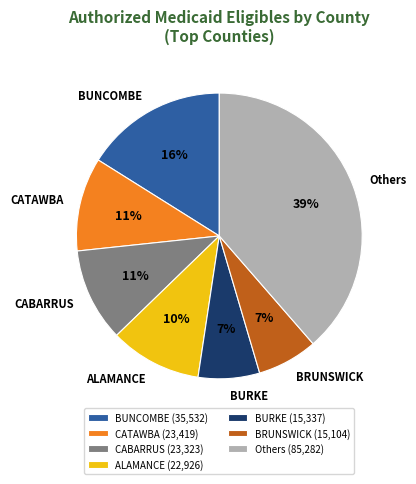

Is it true that BUNCOMBE is 16% of the pie?

True